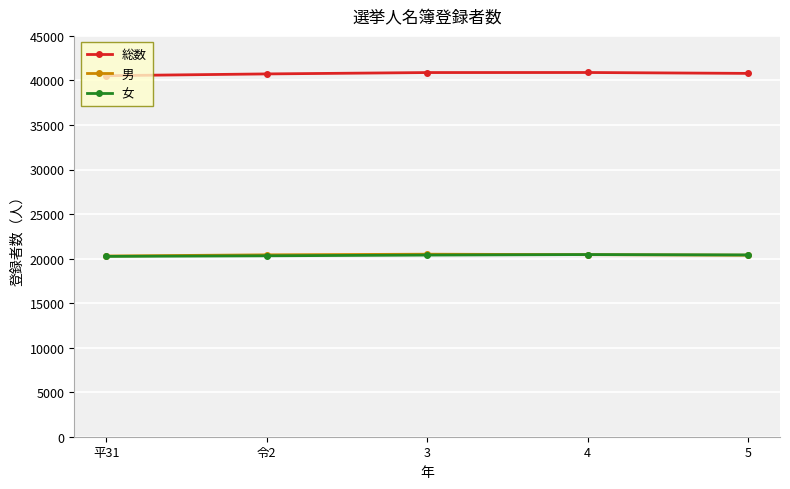

Which series has the largest total across all categories?

総数